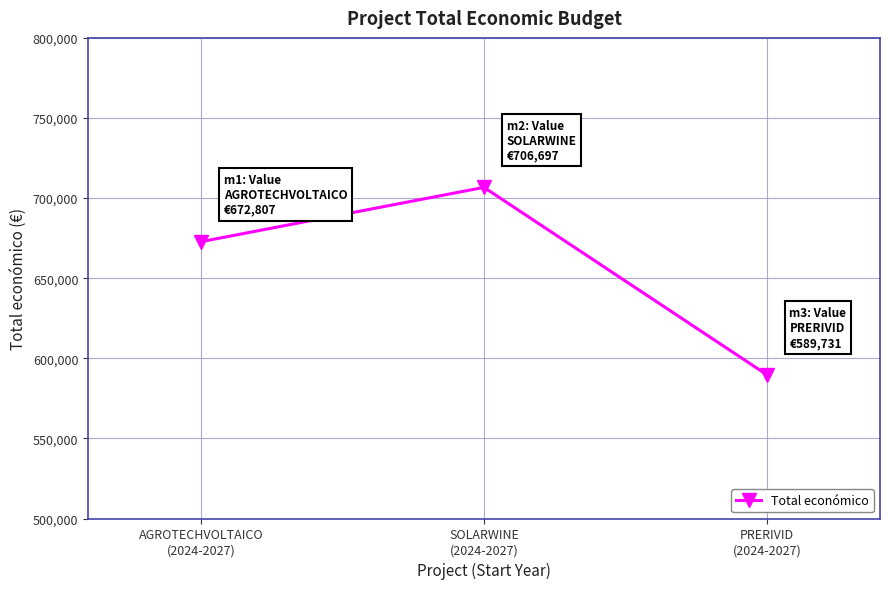

Rank the categories by value from lowest to highest.

PRERIVID
(2024-2027), AGROTECHVOLTAICO
(2024-2027), SOLARWINE
(2024-2027)